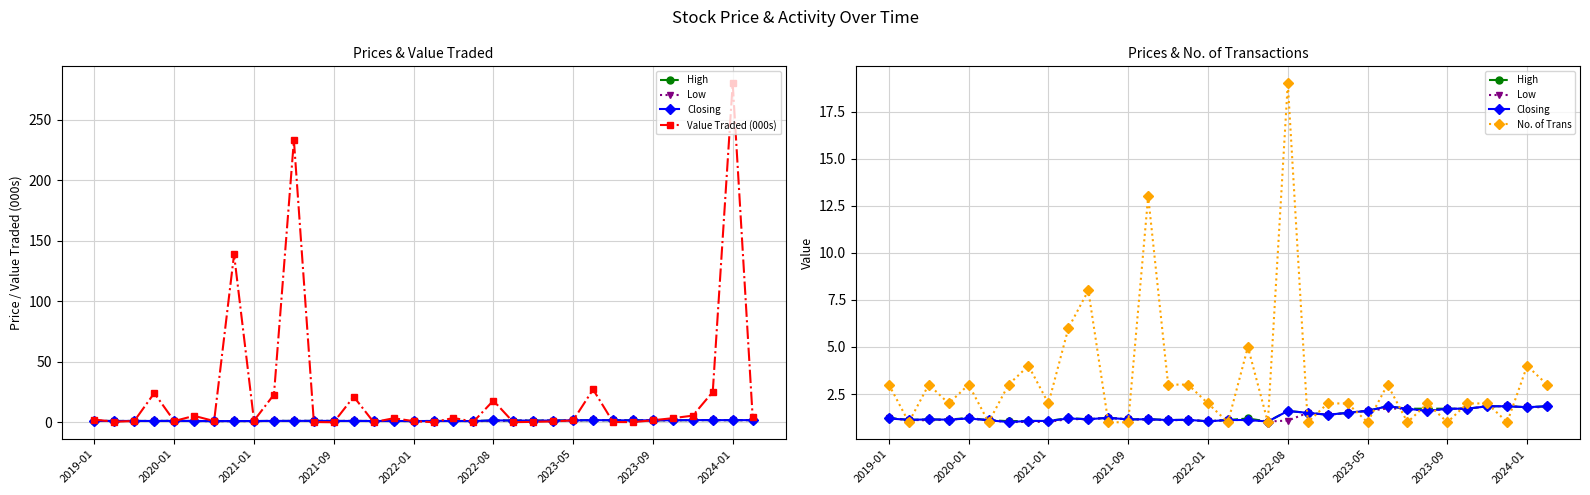

What is the sum of all Closing values?

46.1